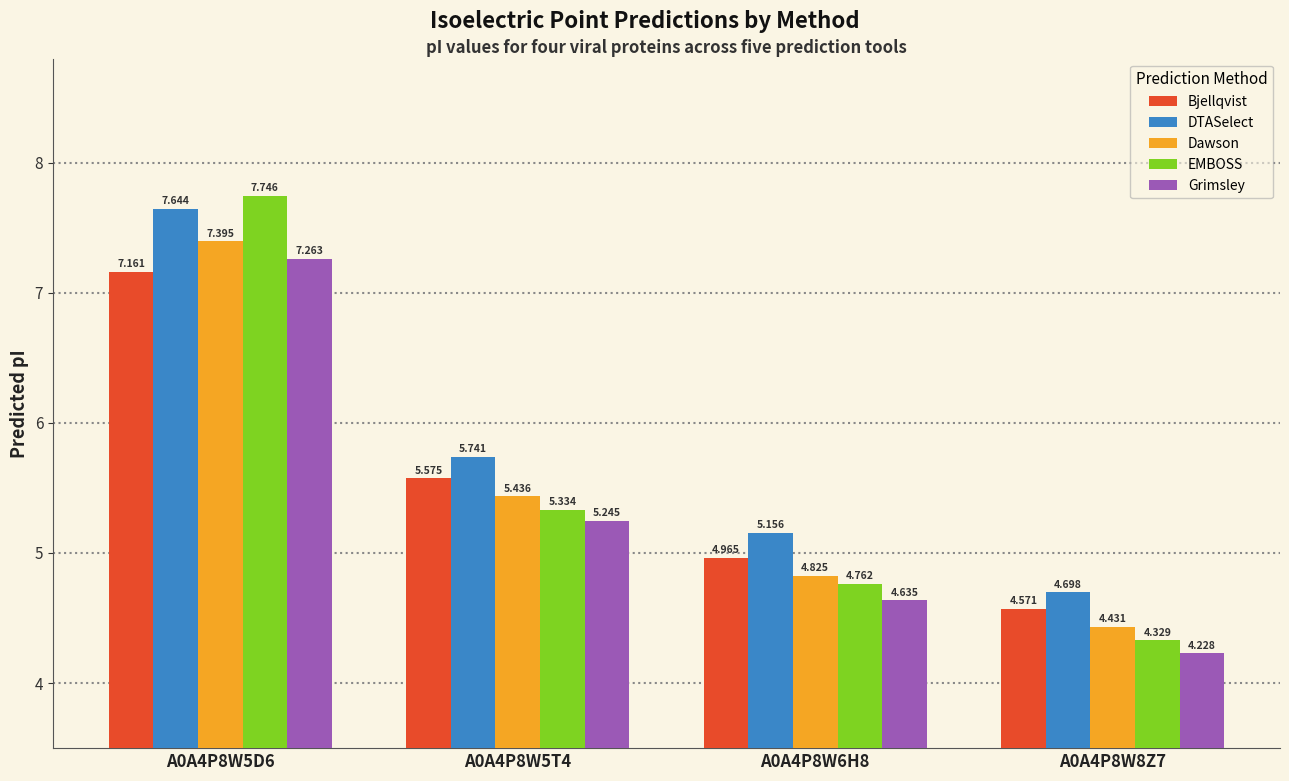

What is the label of the 2nd bar from the left?

A0A4P8W5T4